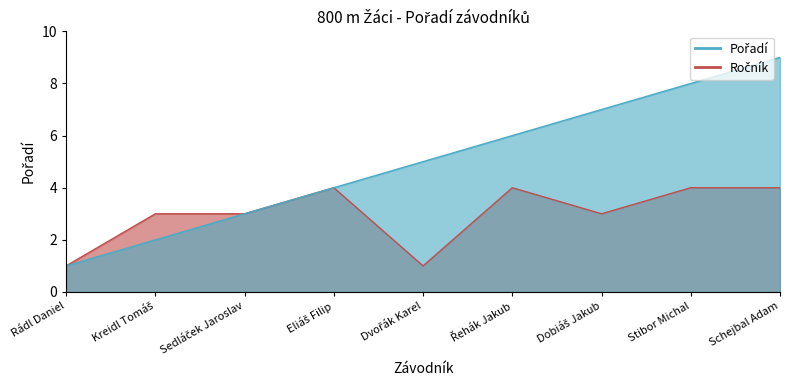

What is the total value across all series at Dvořák Karel?

6